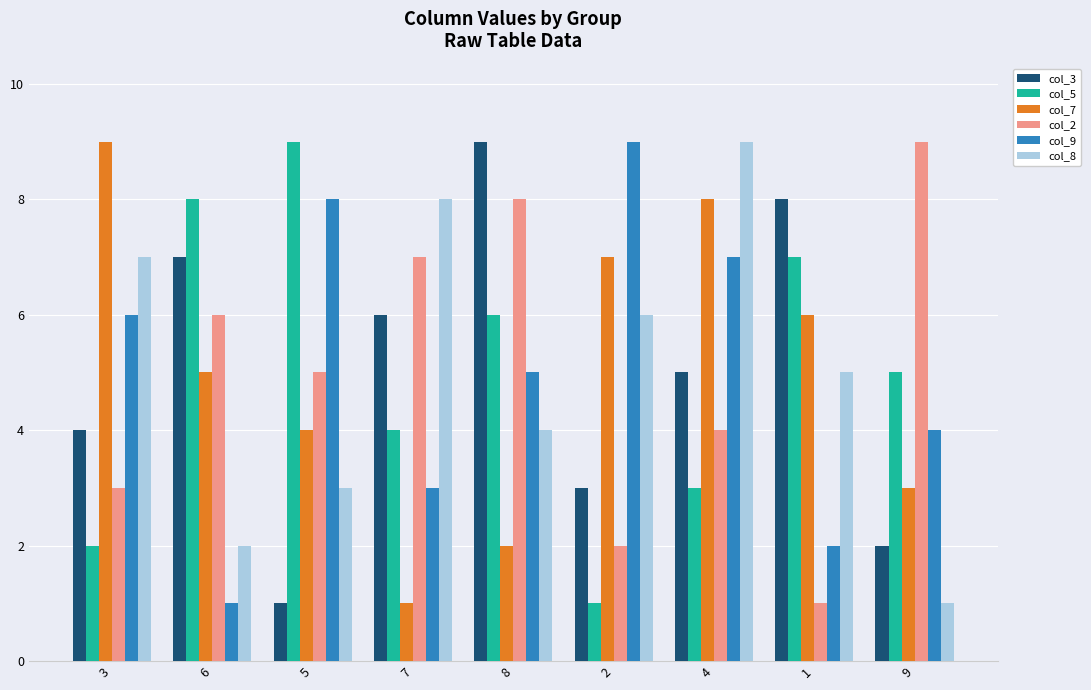

Reading left to right, list all the values displayed in this chart.

col_3: 3=4	6=7	5=1	7=6	8=9	2=3	4=5	1=8	9=2
col_5: 3=2	6=8	5=9	7=4	8=6	2=1	4=3	1=7	9=5
col_7: 3=9	6=5	5=4	7=1	8=2	2=7	4=8	1=6	9=3
col_2: 3=3	6=6	5=5	7=7	8=8	2=2	4=4	1=1	9=9
col_9: 3=6	6=1	5=8	7=3	8=5	2=9	4=7	1=2	9=4
col_8: 3=7	6=2	5=3	7=8	8=4	2=6	4=9	1=5	9=1